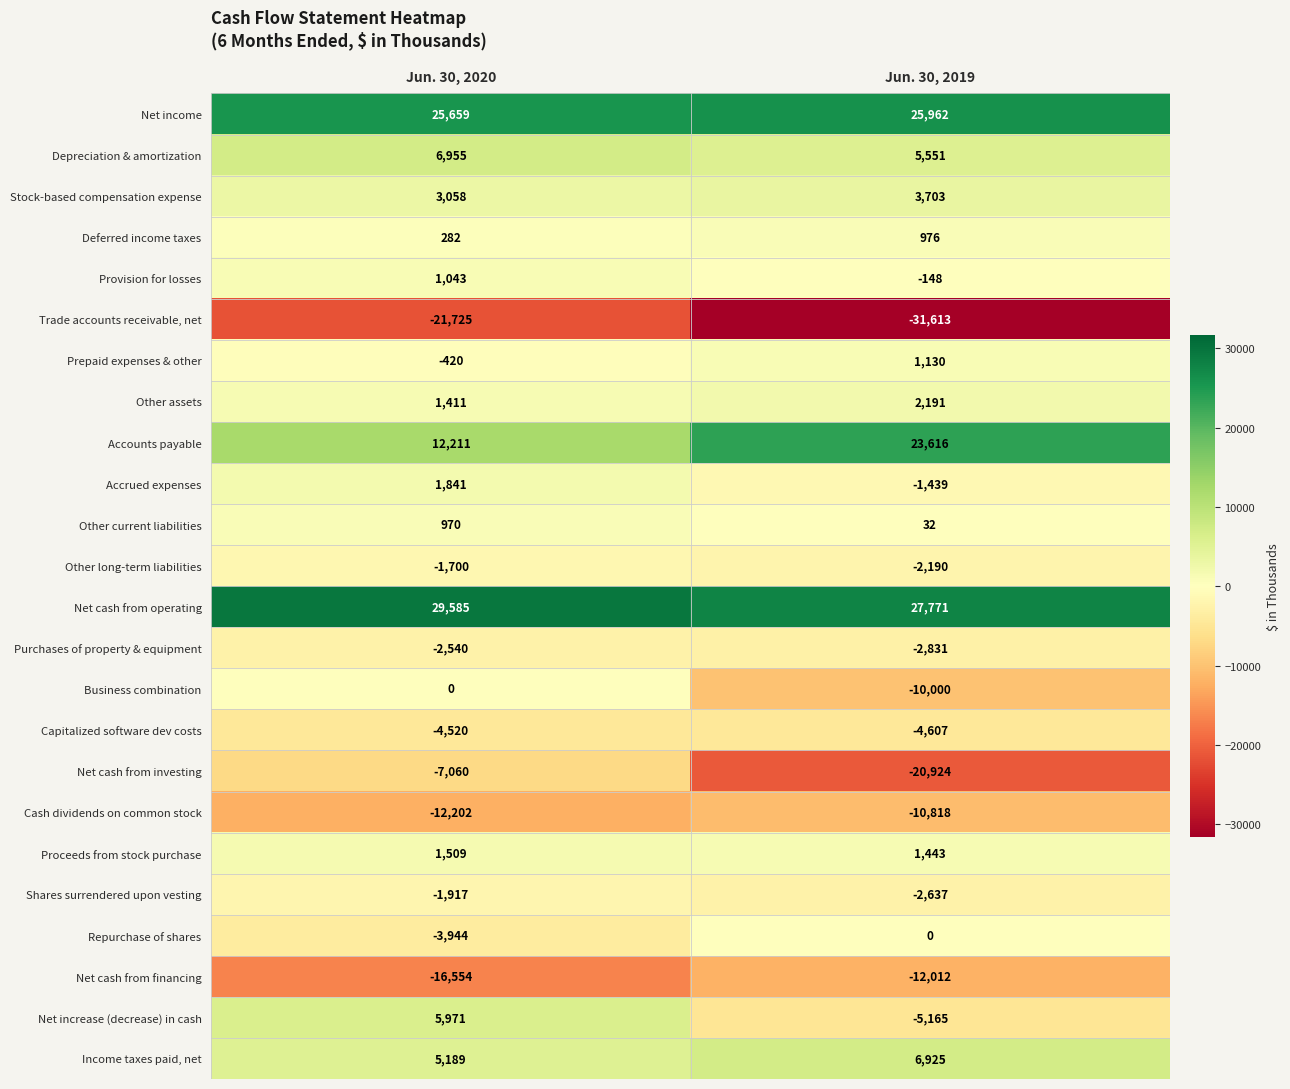

Is the value of Net cash from financing at Jun. 30, 2019 greater than the value of Deferred income taxes at Jun. 30, 2019?

No